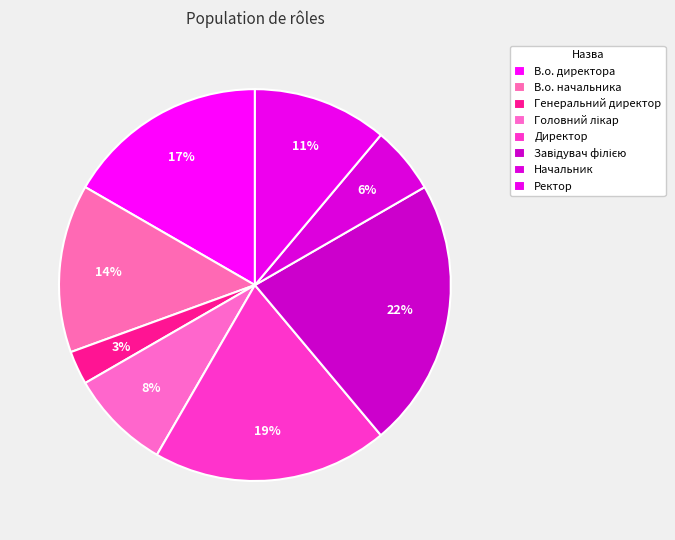

Is there any slice that represents more than half of the pie?

No